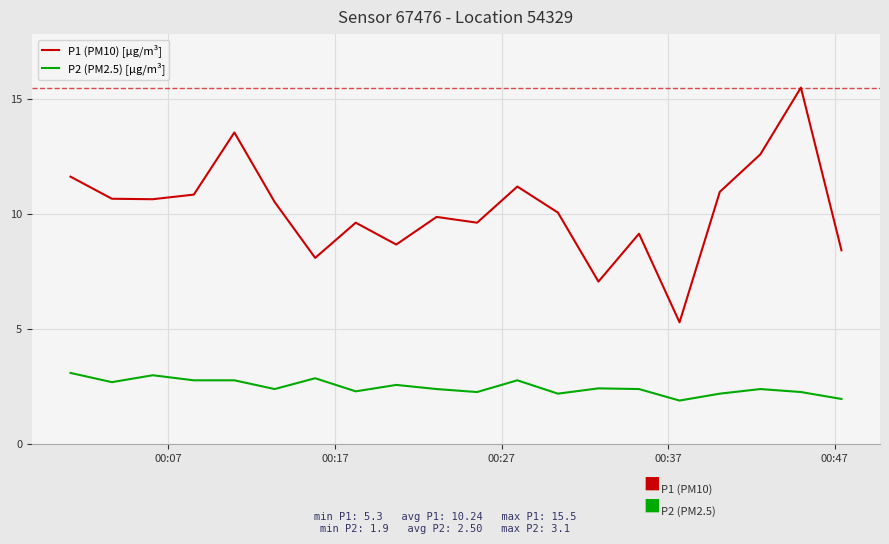

True or false: P1 (PM10) [µg/m³] and P2 (PM2.5) [µg/m³] cross at least once.

False